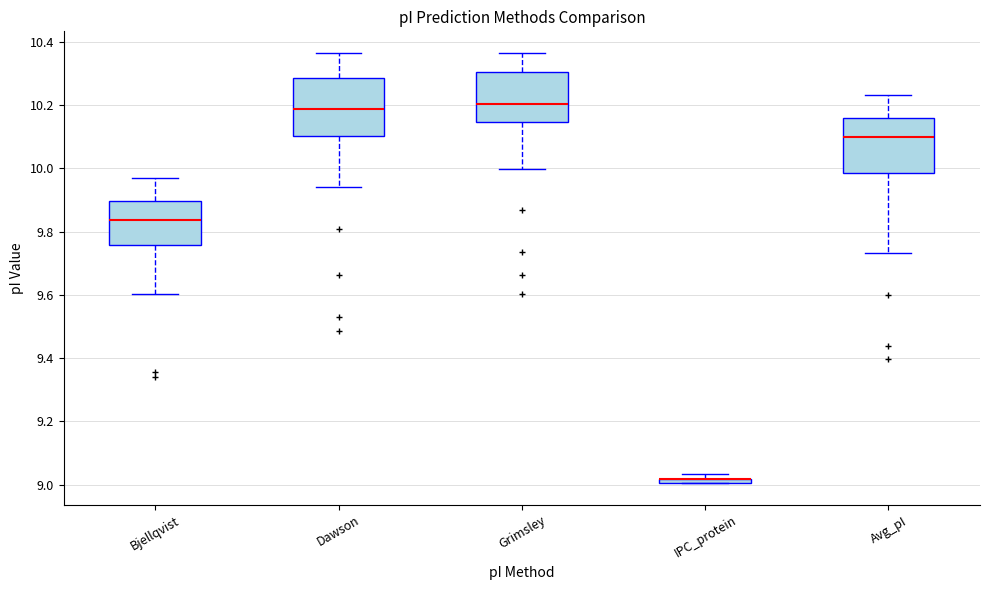

Where does the lower whisker of the box for Avg_pI end on the y-axis? The values are not printed on the chart, so give them approximately, as read against the axis.

9.74